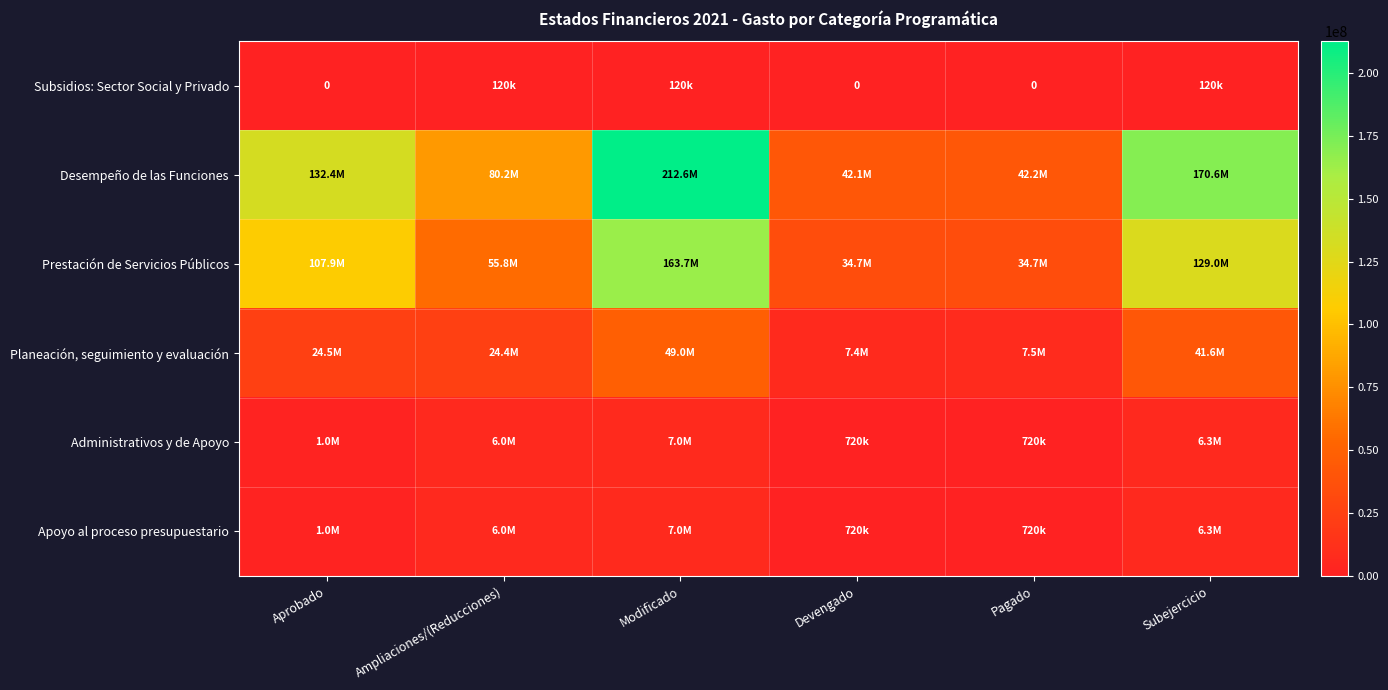

What is the sum of all Subsidios: Sector Social y Privado values?

359670.0